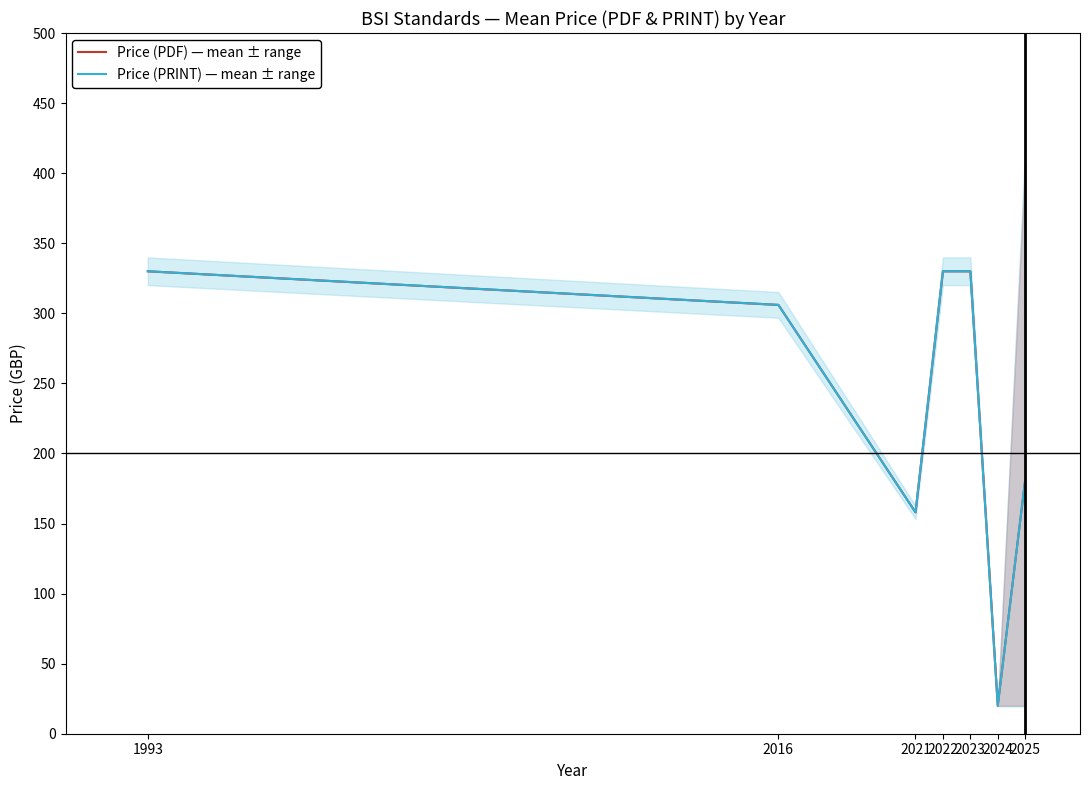

What is the total value across all series at 2023?

660.0